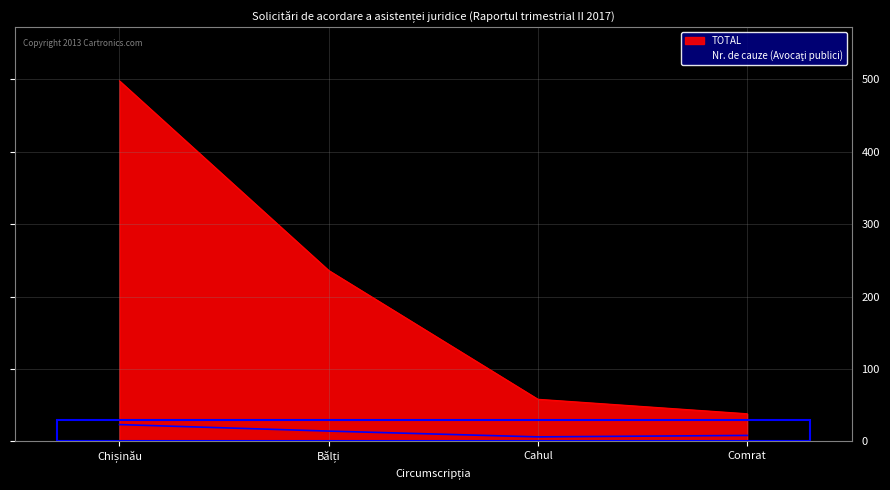

Reading left to right, transcribe all the data shown in this chart.

Nr. de cauze (Avocaţi publici): 23	14	6	8
TOTAL: 498	236	58	38